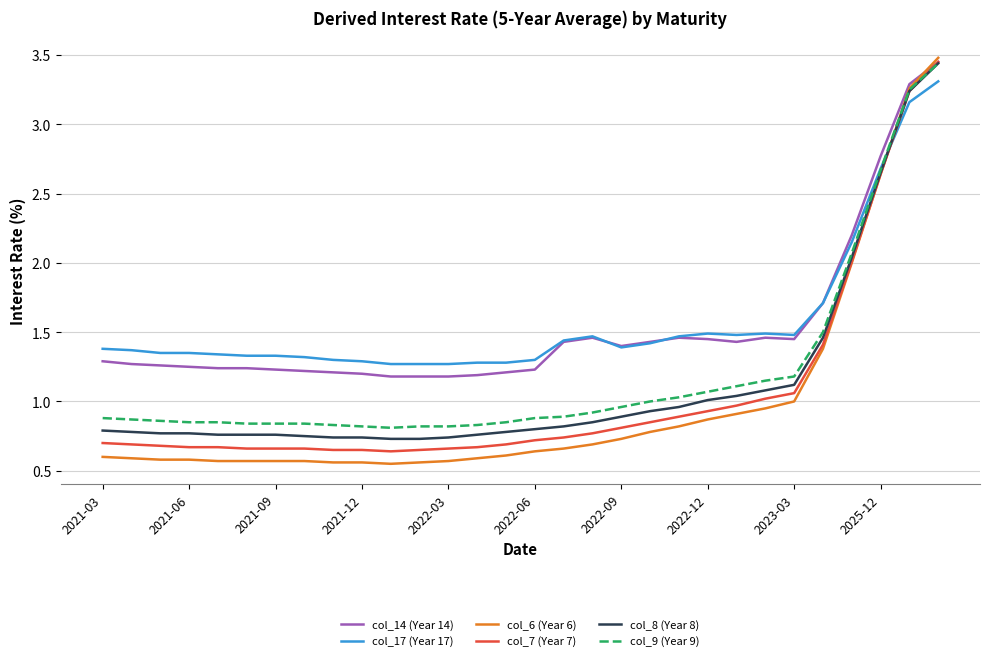

After their last crossing, which series has the higher values: col_7 (Year 7) or col_17 (Year 17)?

col_7 (Year 7)